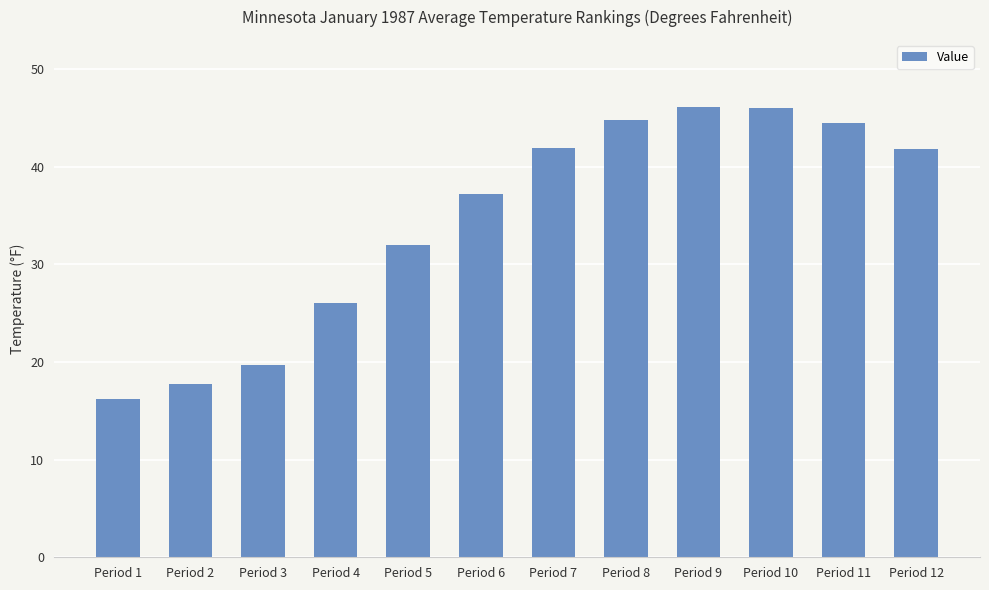

What is the difference between the maximum and minimum values?

29.9